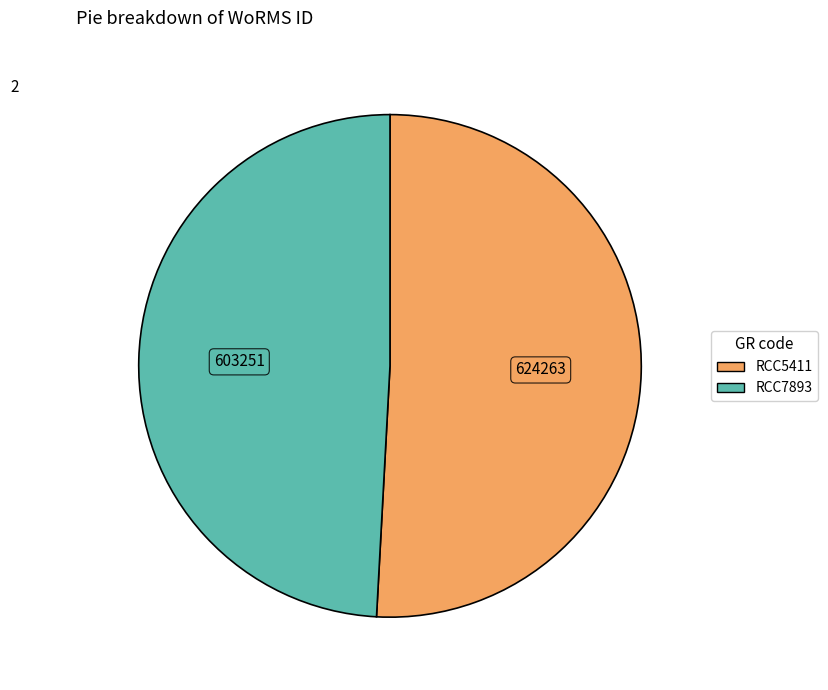

Approximately how many times larger is the value at RCC5411 compared to RCC7893?

1.0